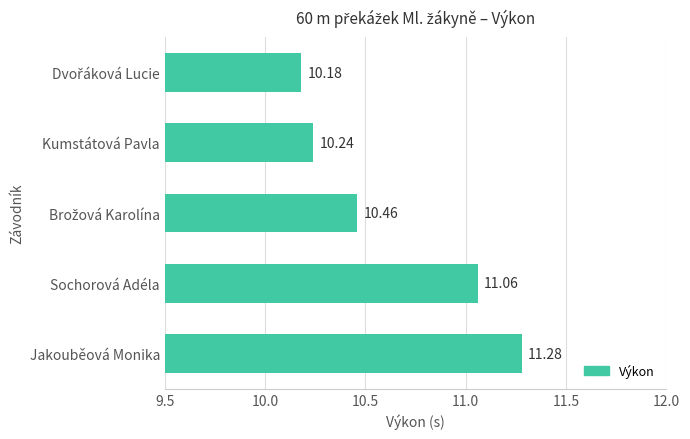

Count the number of data series in this chart.

1